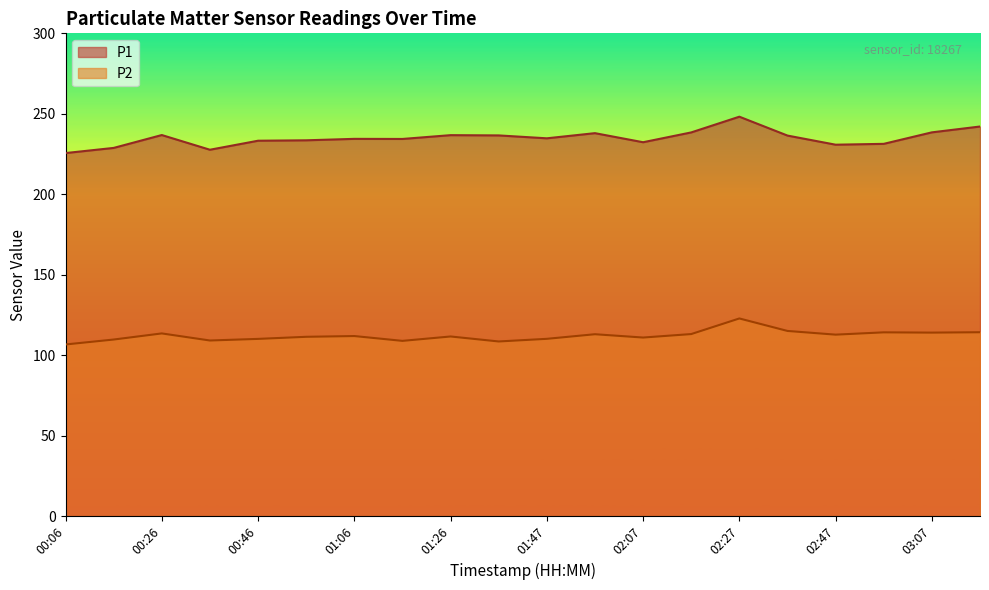

How many series are shown in this chart?

2